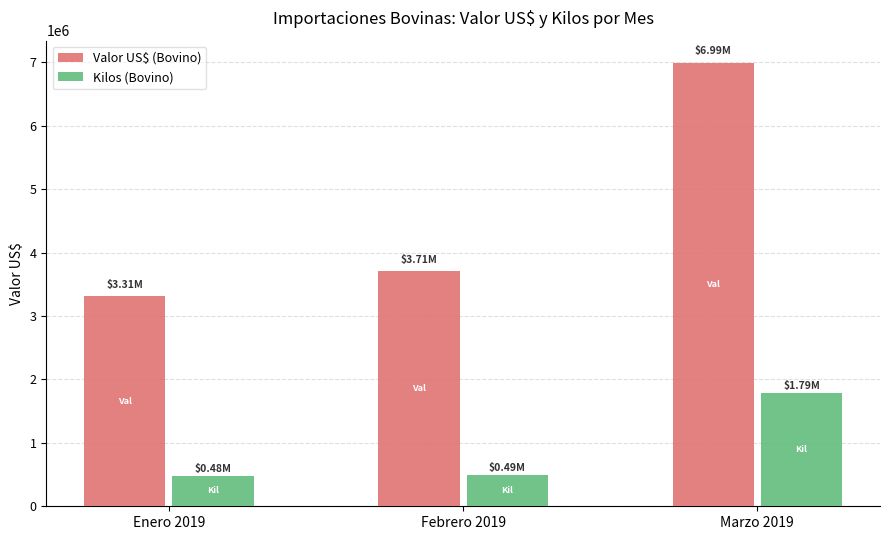

Which category has the lowest value in the Valor US$ (Bovino) series?

Enero 2019